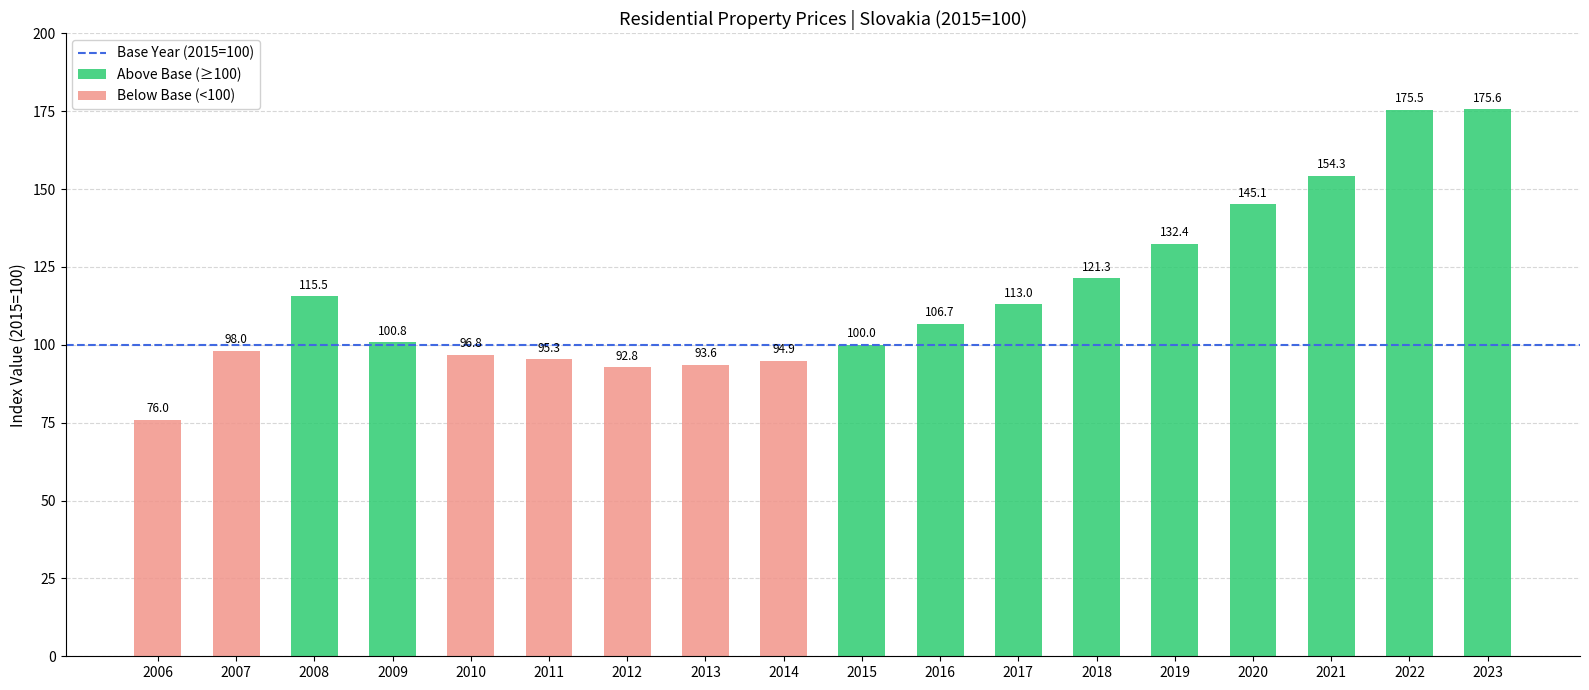

Reading right to left, what are all the values shown in this chart?

2023=175.6	2022=175.5	2021=154.3	2020=145.1	2019=132.4	2018=121.3	2017=113.0	2016=106.7	2015=100.0	2014=94.9	2013=93.6	2012=92.8	2011=95.3	2010=96.8	2009=100.8	2008=115.5	2007=98.0	2006=76.0